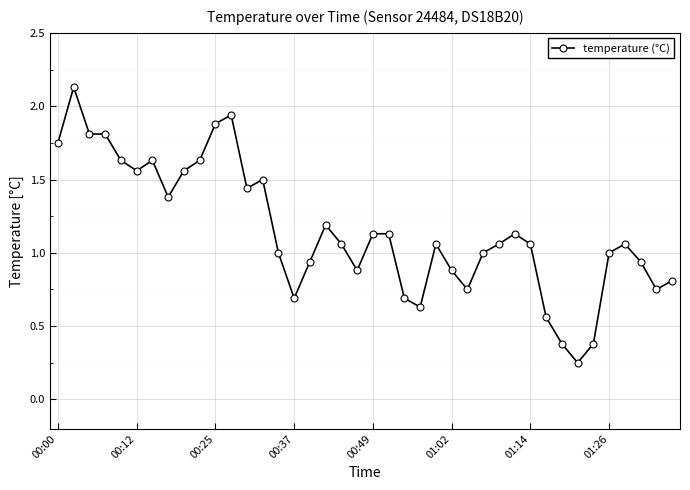

True or false: the data has more than 1 interior local peaks.

True